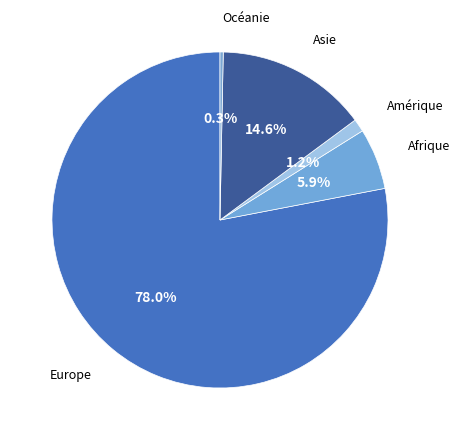

Which slice represents more than half of the pie?

Europe